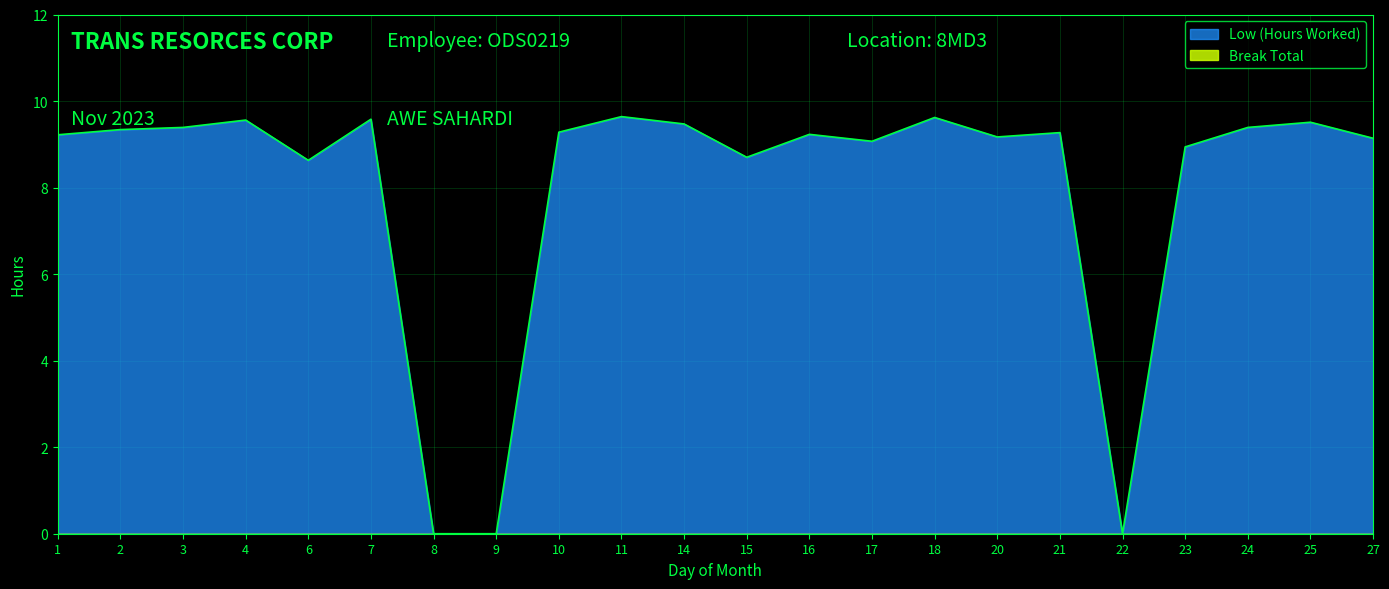

Which label corresponds to the largest value in the chart?

11